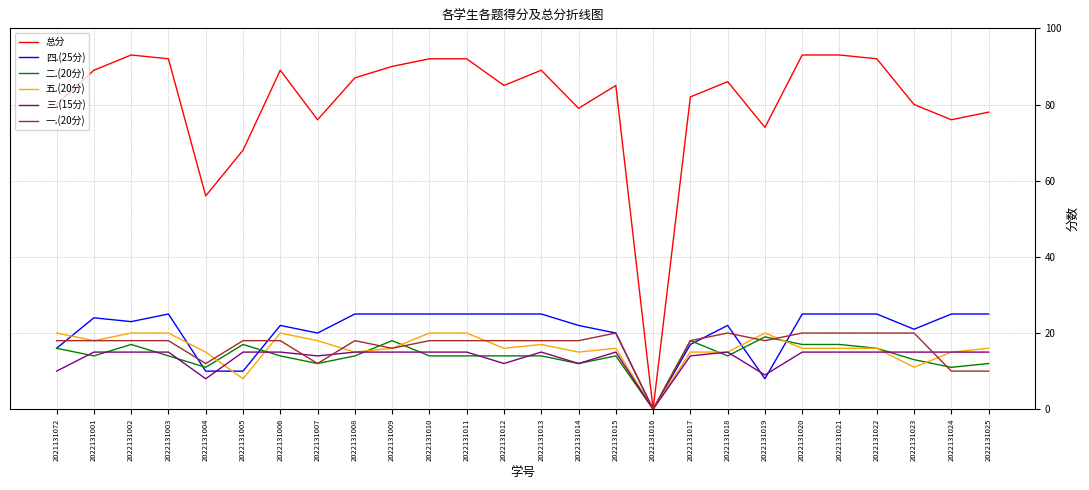

What is the difference between the 总分 values at 2022131009 and 2022131005?

22